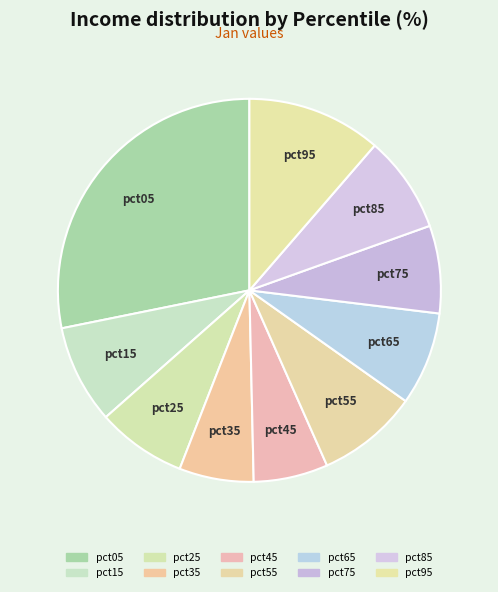

Rank the categories by value from highest to lowest.

pct05, pct95, pct55, pct15, pct85, pct65, pct25, pct75, pct35, pct45